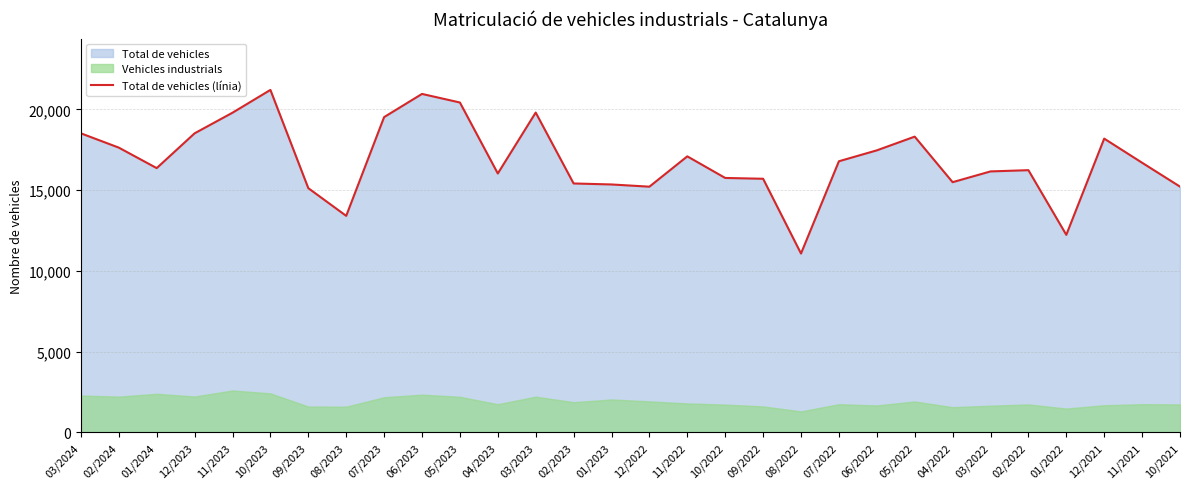

Which label corresponds to the largest value in the chart?

10/2023